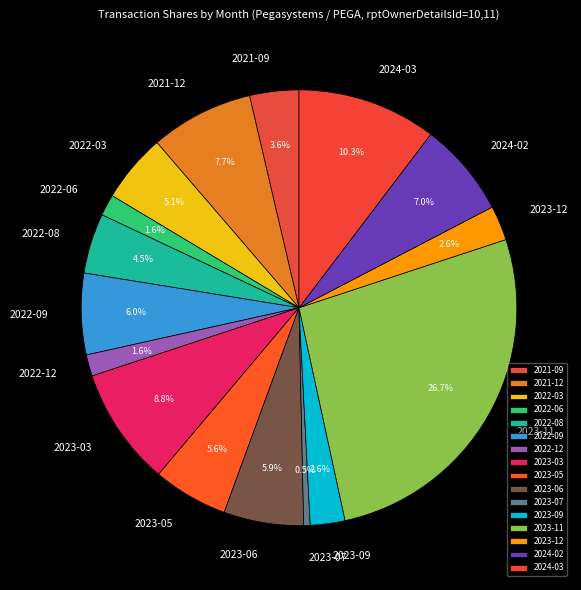

What is the ratio of the value at 2022-06 to the value at 2023-06?

0.3